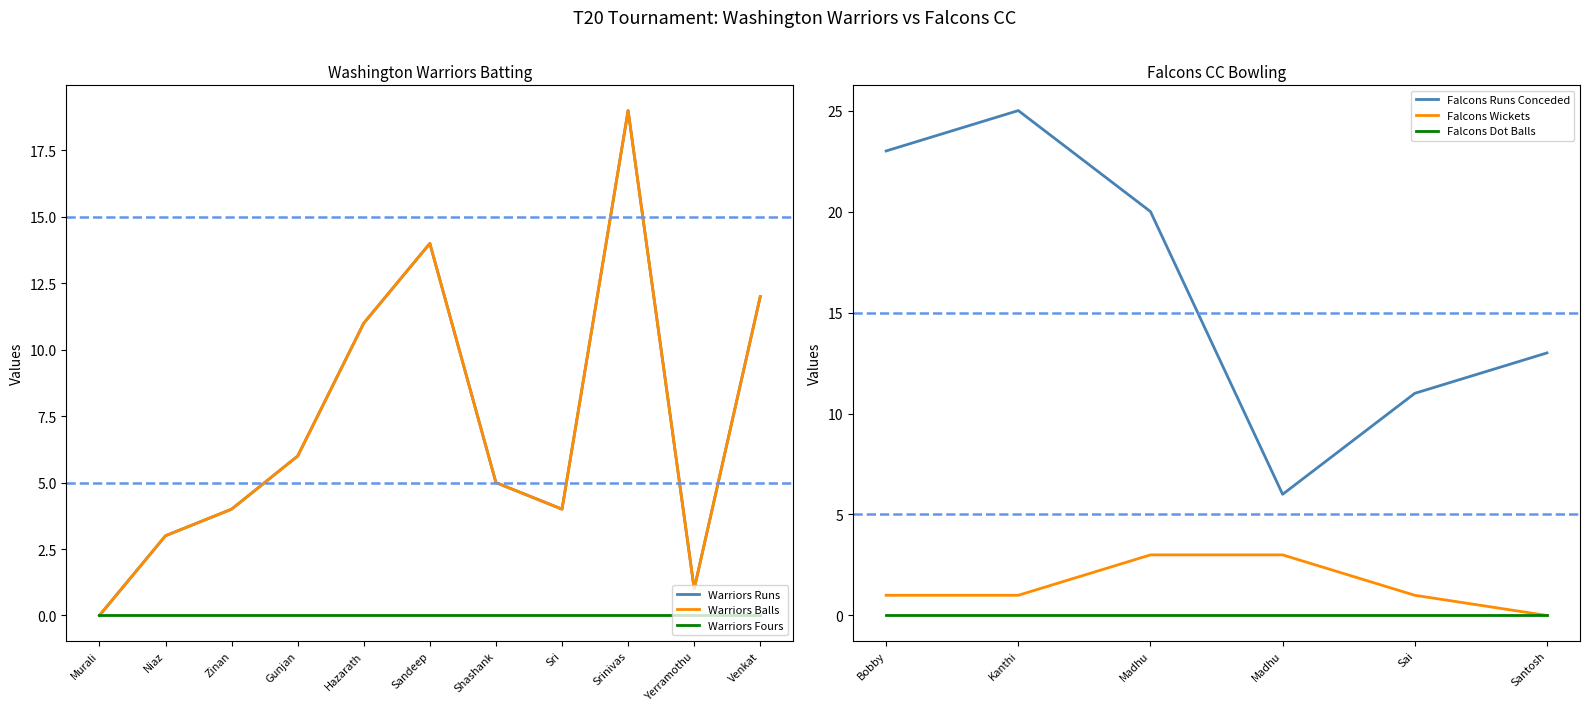

Rank the categories by Runs value from lowest to highest.

Murali, Yerramothu, Niaz, Zinan, Sri, Shashank, Gunjan, Hazarath, Venkat, Sandeep, Srinivas